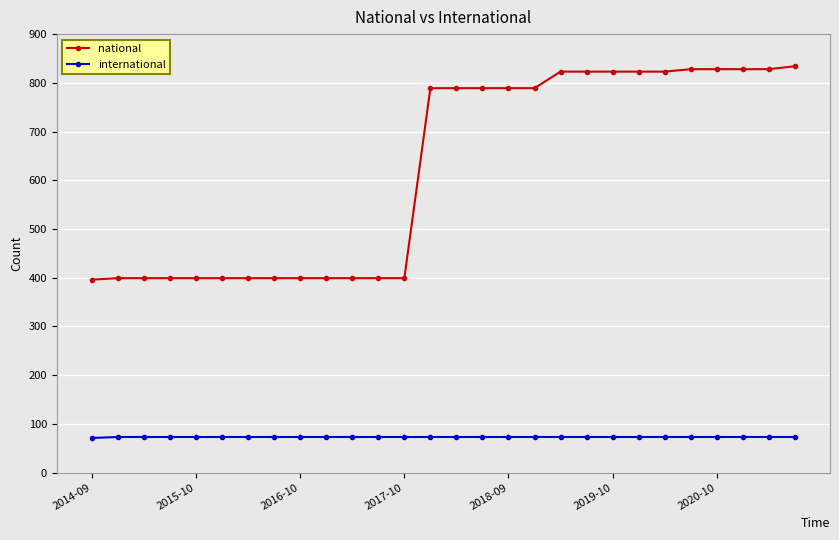

What is the minimum value for international?

71